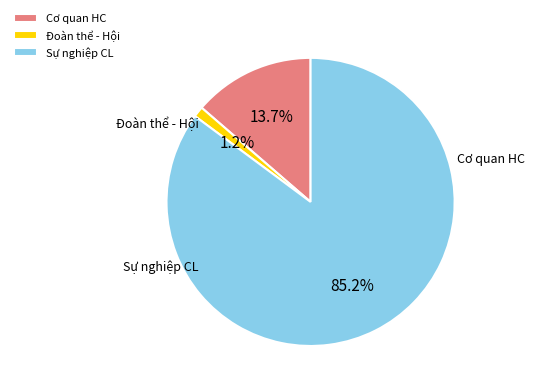

Between Cơ quan HC and Đoàn thể - Hội, which is larger?

Cơ quan HC